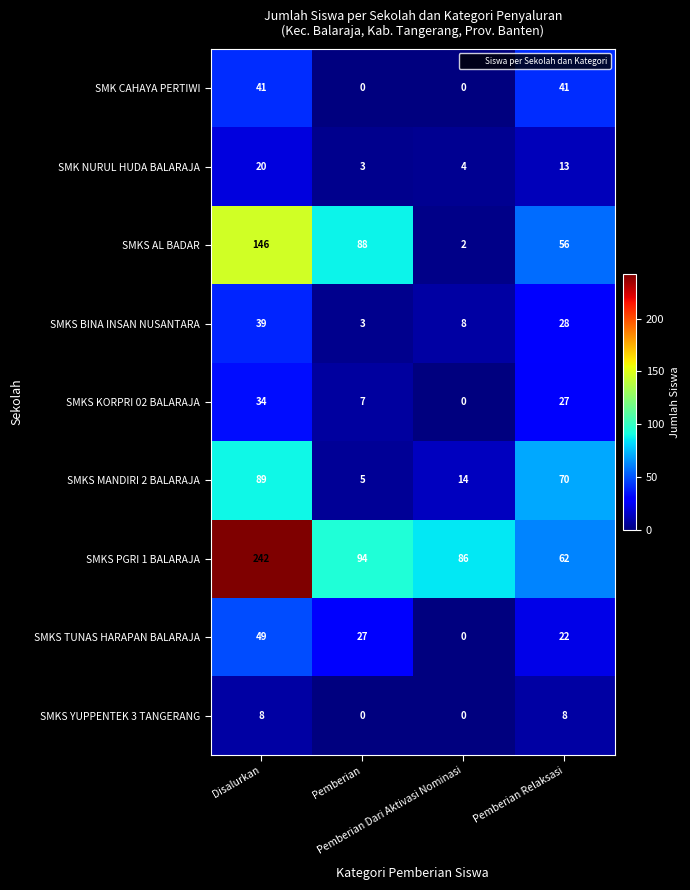

What is the difference between the maximum and second lowest values in the SMK NURUL HUDA BALARAJA series?

16